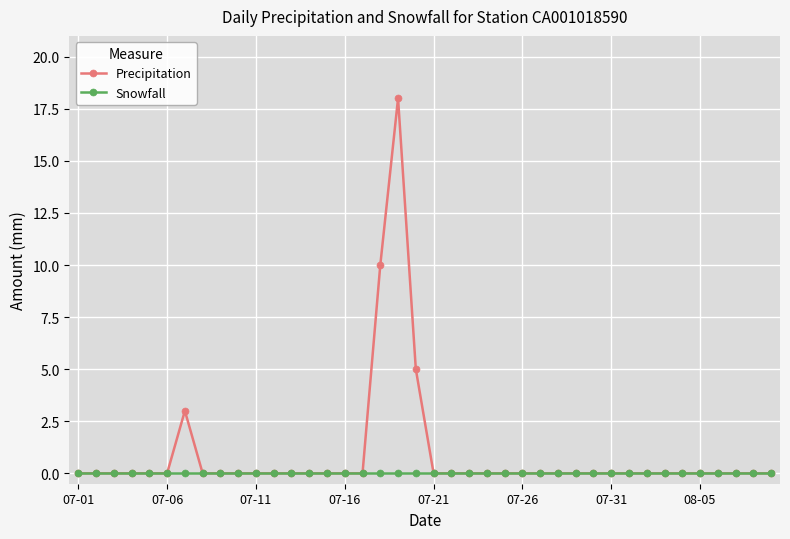

Which series has the largest range (max minus min)?

Precipitation